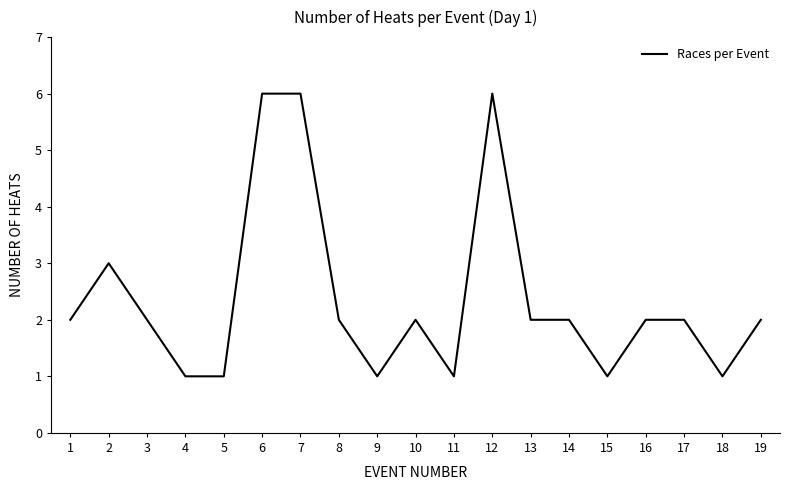

True or false: there are more than 1 points higher than both neighbors.

True